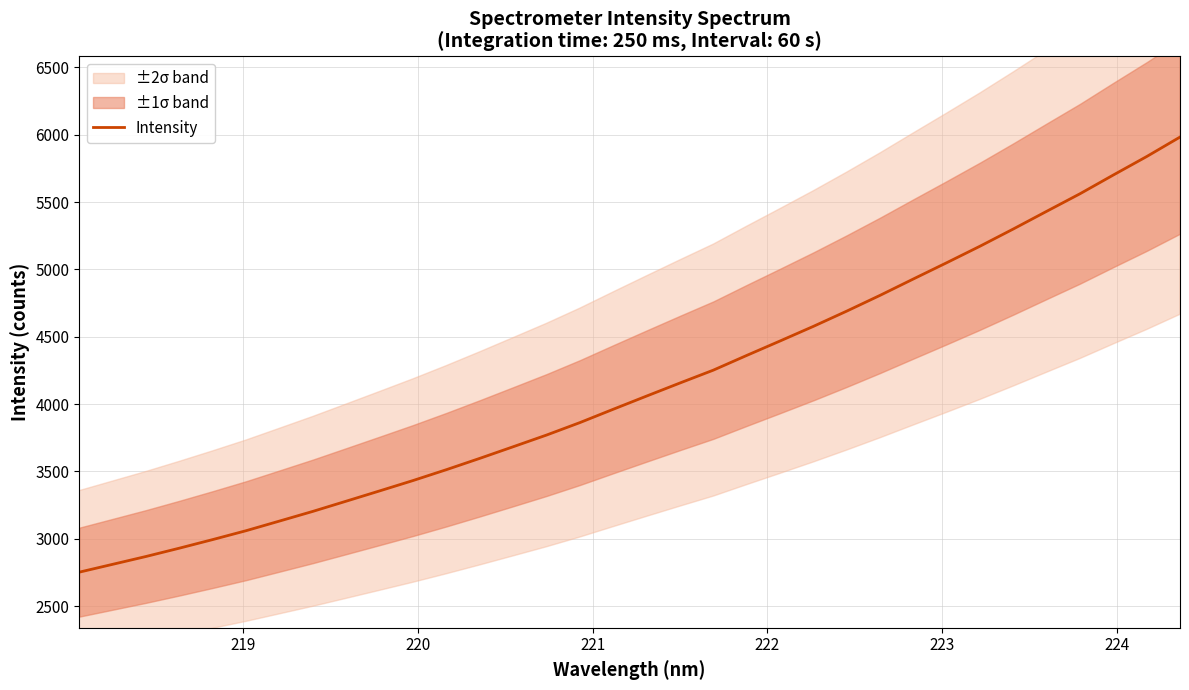

What is the minimum value for Intensity?

2751.9